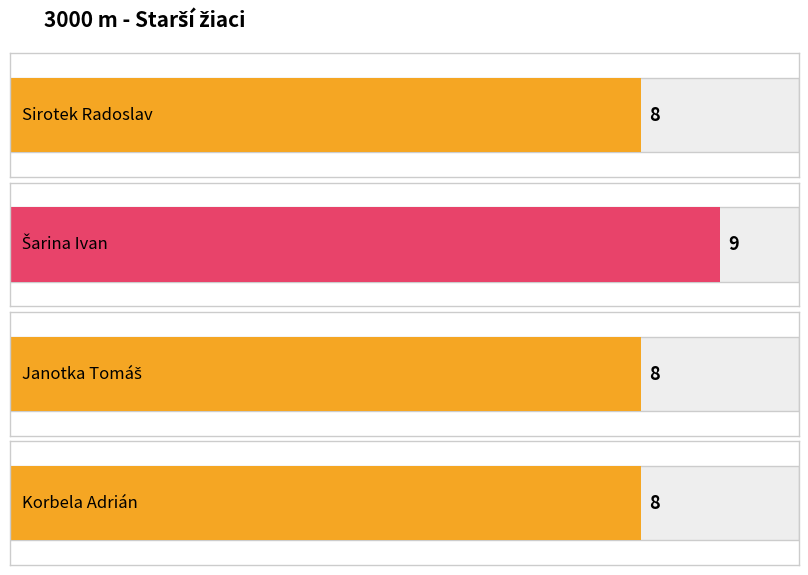

True or false: the data shows 12 at Sirotek Radoslav.

False